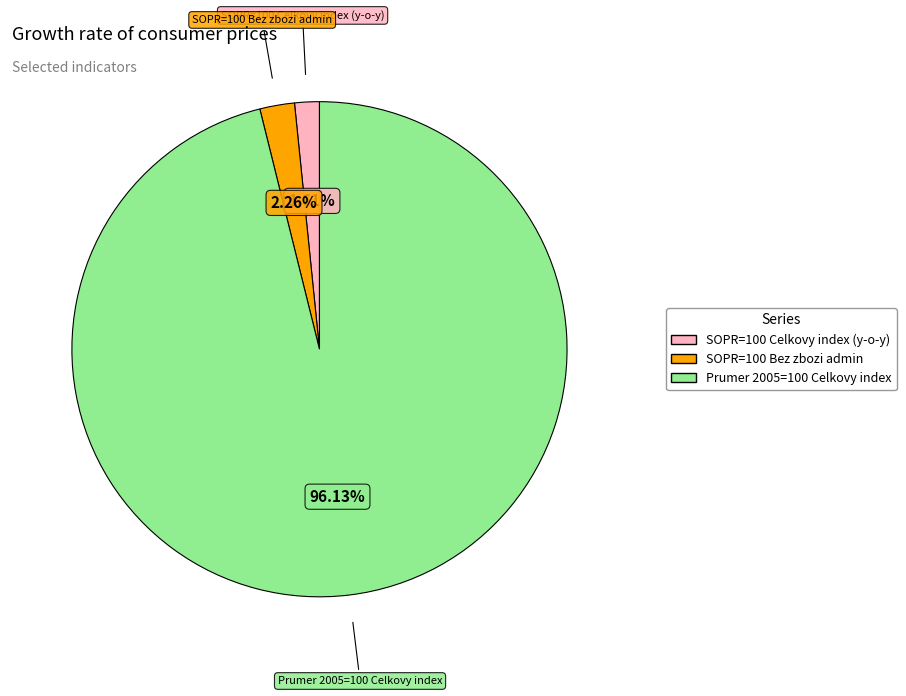

Which category has the biggest portion of the pie?

Prumer 2005=100 Celkovy index